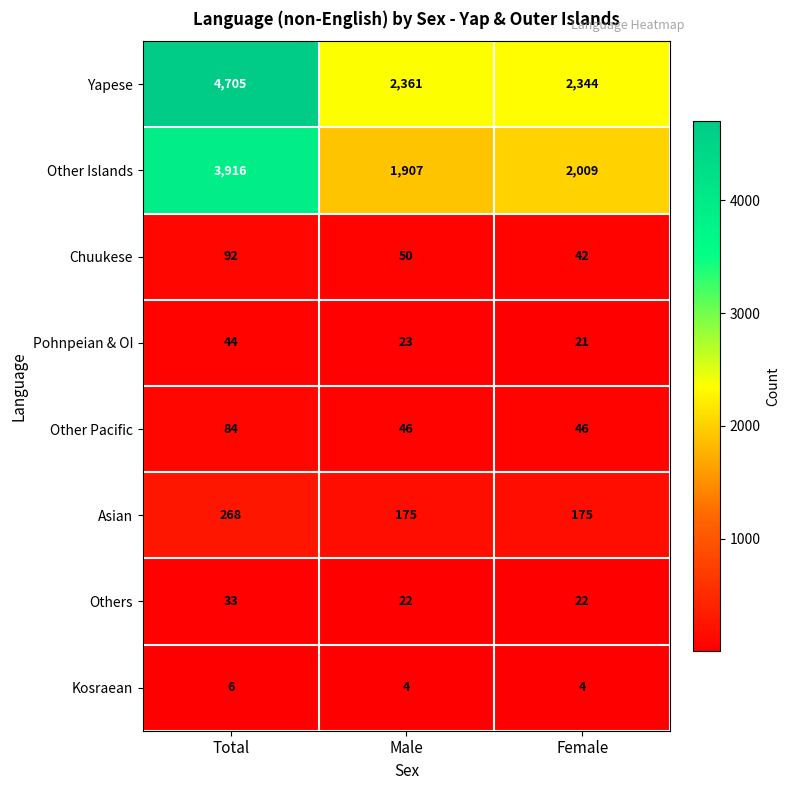

The value of Chuukese at Male is 50. True or false?

True